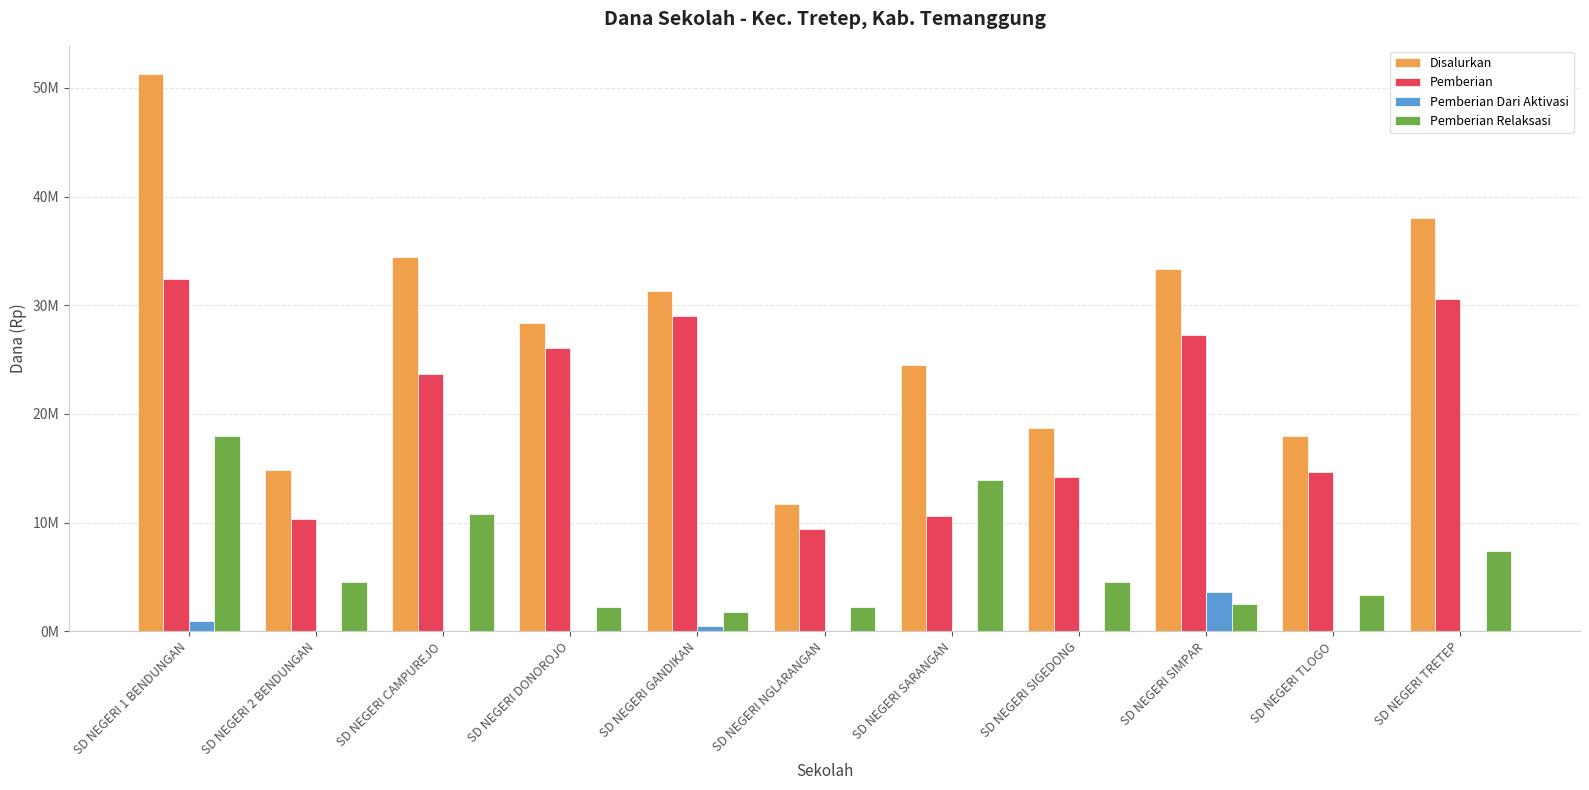

What value does the Pemberian series have at SD NEGERI 2 BENDUNGAN?

10350000